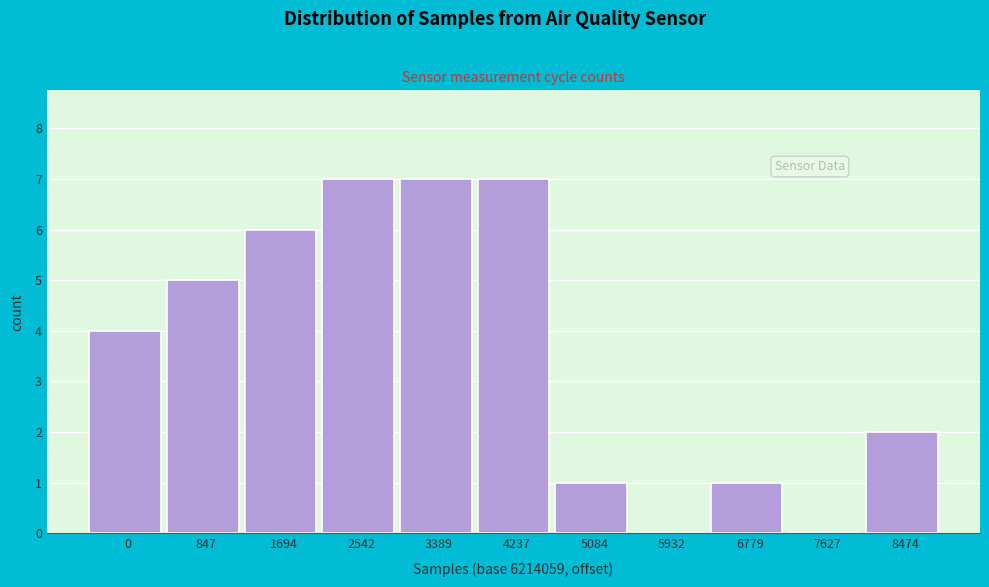

Reading right to left, what are all the values shown in this chart?

8474=2	7627=0	6779=1	5932=0	5084=1	4237=7	3389=7	2542=7	1694=6	847=5	0=4